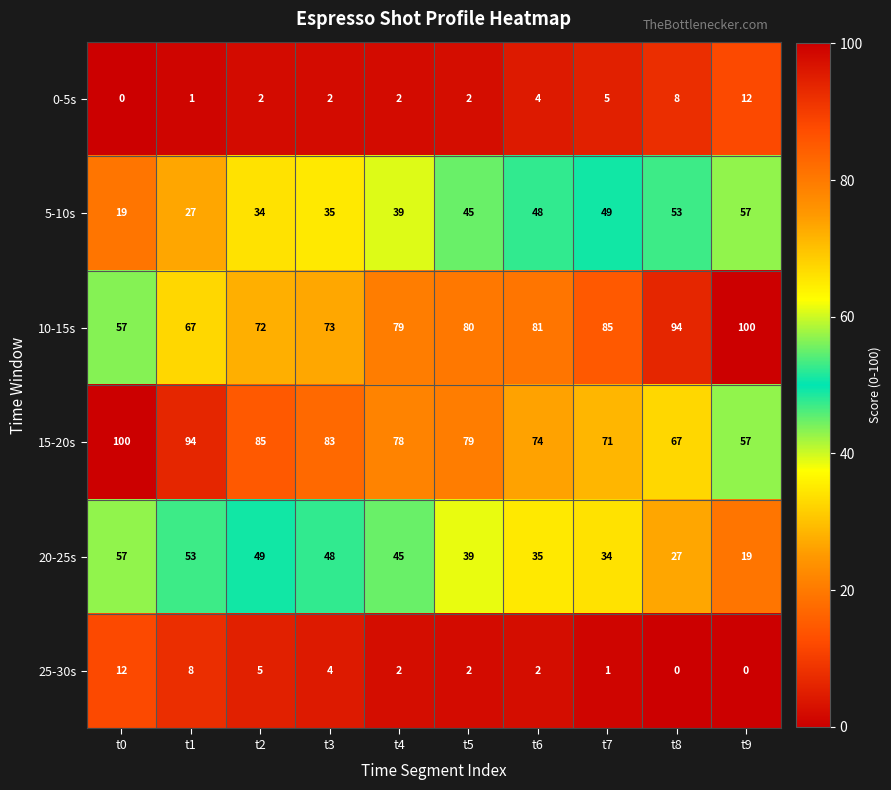

Which series changed the most between t3 and t4?

10-15s